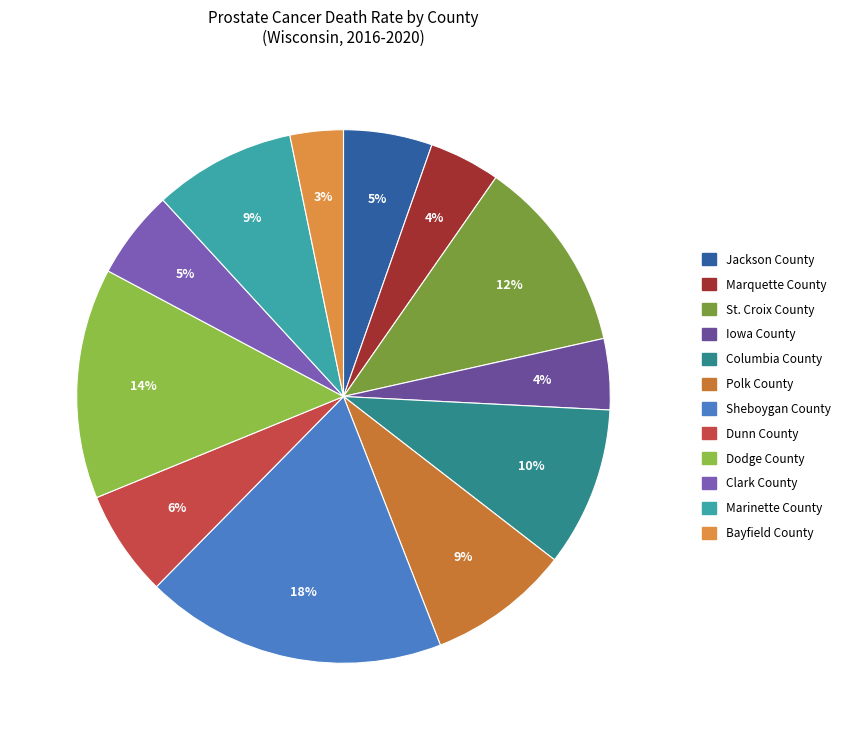

Rank the categories by value from highest to lowest.

Sheboygan County, Dodge County, St. Croix County, Columbia County, Polk County, Marinette County, Dunn County, Jackson County, Clark County, Marquette County, Iowa County, Bayfield County